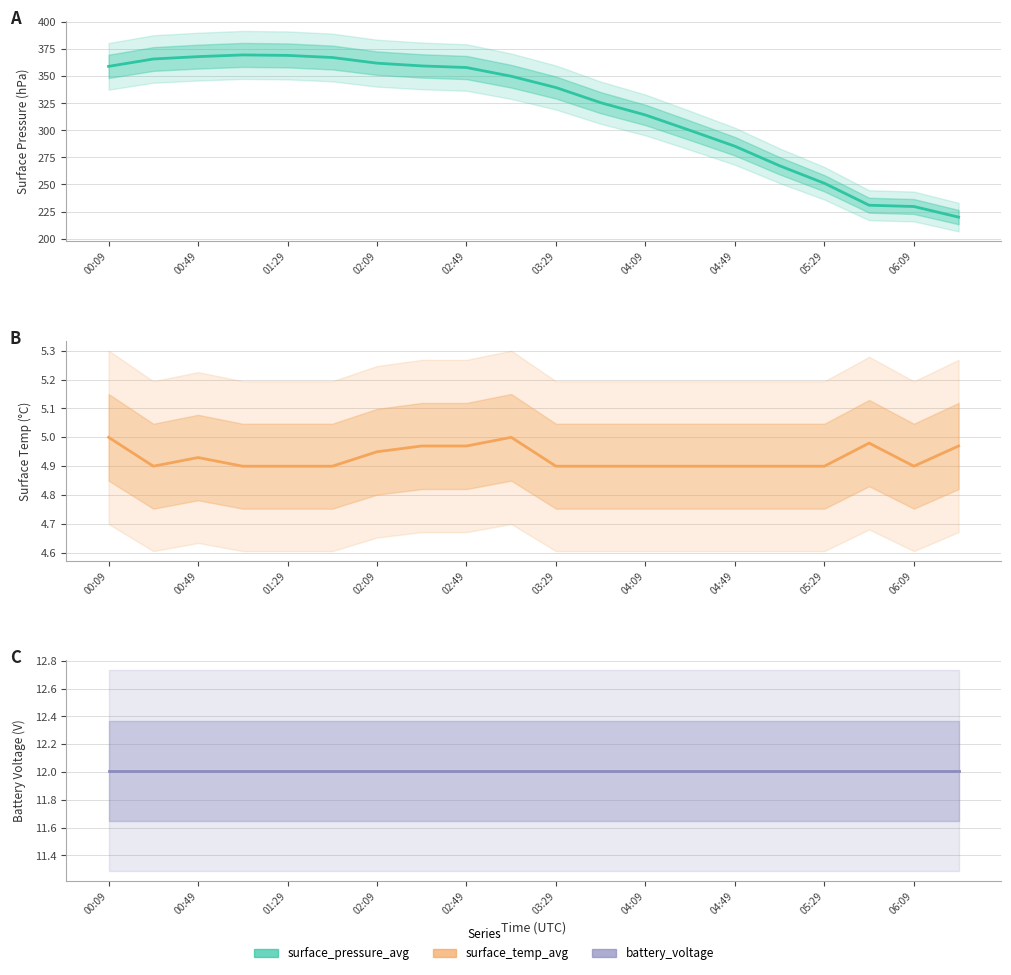

Is it true that surface_pressure_avg equals 590.9 at 00:09?

False